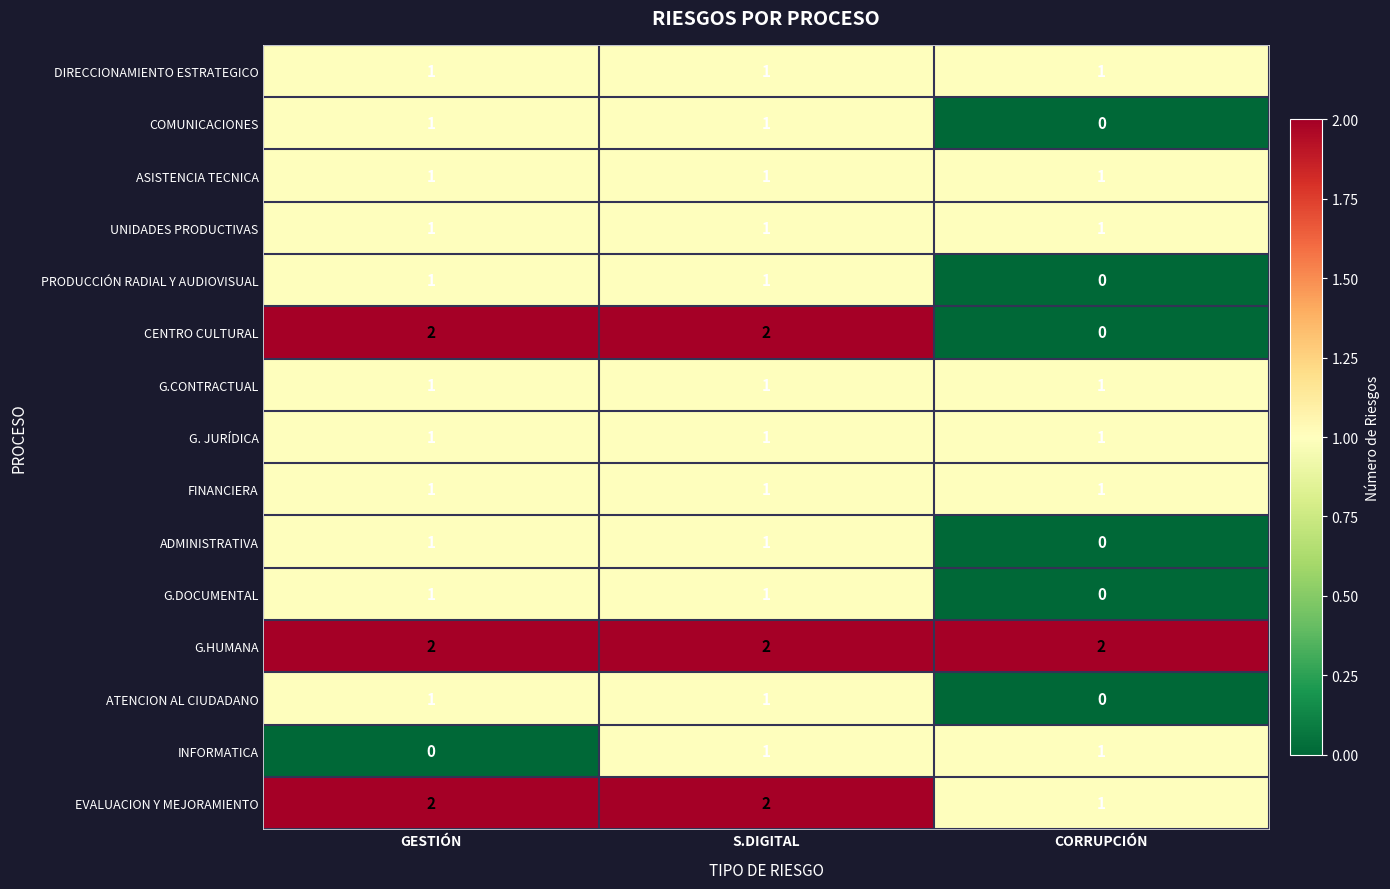

The ADMINISTRATIVA series shows 0 at CORRUPCIÓN. True or false?

True